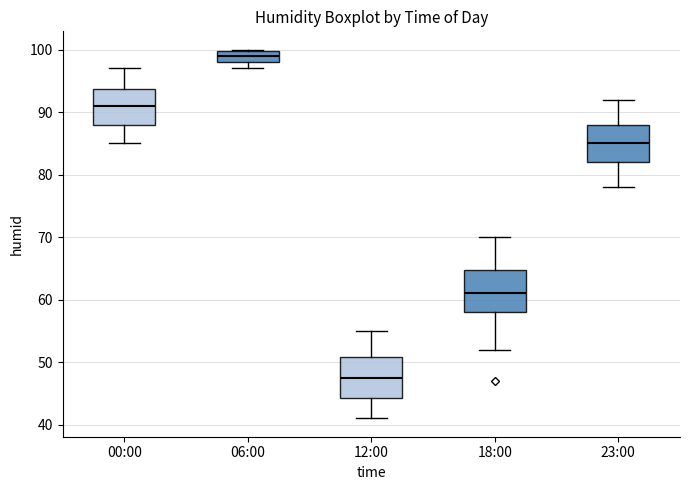

Reading left to right, transcribe this box plot: for each box, give where its median line is, the range the box spans, and where its two whiskers end, as read against the y-axis. The values are not printed on the chart, so give them approximately, as read against the axis.

00:00: median 91, box 88 to 94, whiskers 85 to 97
06:00: median 99, box 98 to 100, whiskers 97 to 100
12:00: median 48, box 44 to 51, whiskers 41 to 55
18:00: median 61, box 58 to 65, whiskers 52 to 70
23:00: median 85, box 82 to 88, whiskers 78 to 92